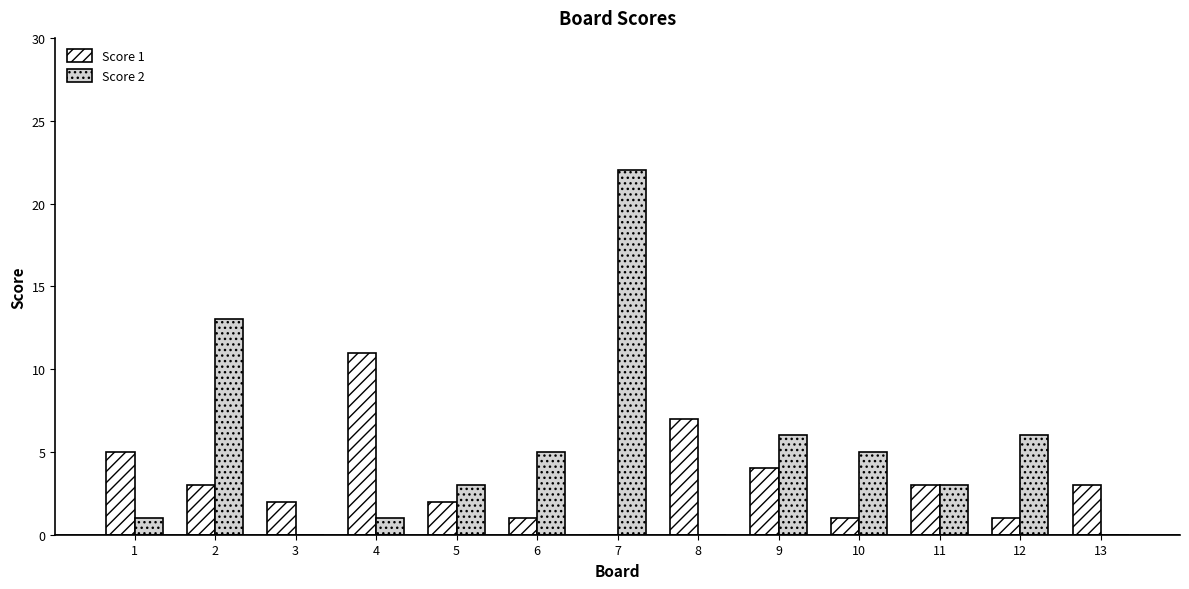

What is the greatest value displayed?

22